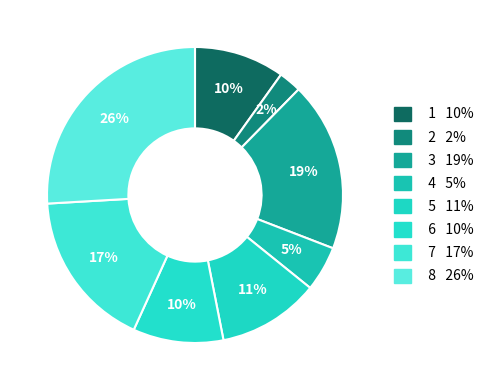

Does 7 account for over 50% of the chart?

No